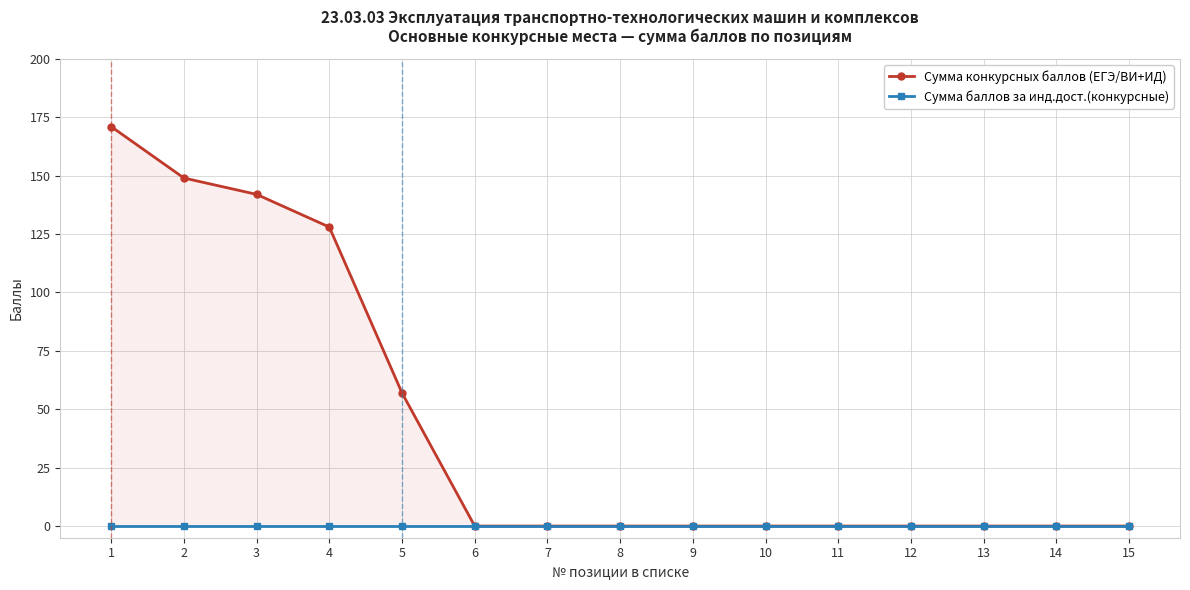

Which series changed the most between 5 and 8?

Сумма конкурсных баллов (ЕГЭ/ВИ+ИД)